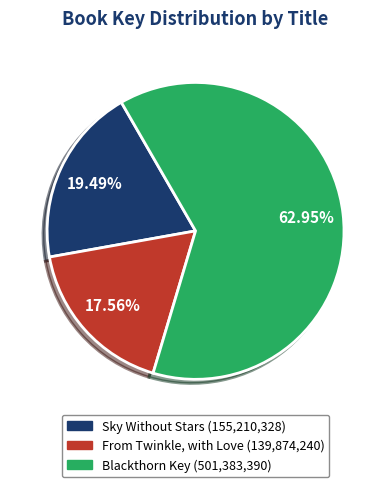

To the nearest percent, what is the average slice percentage?

33%